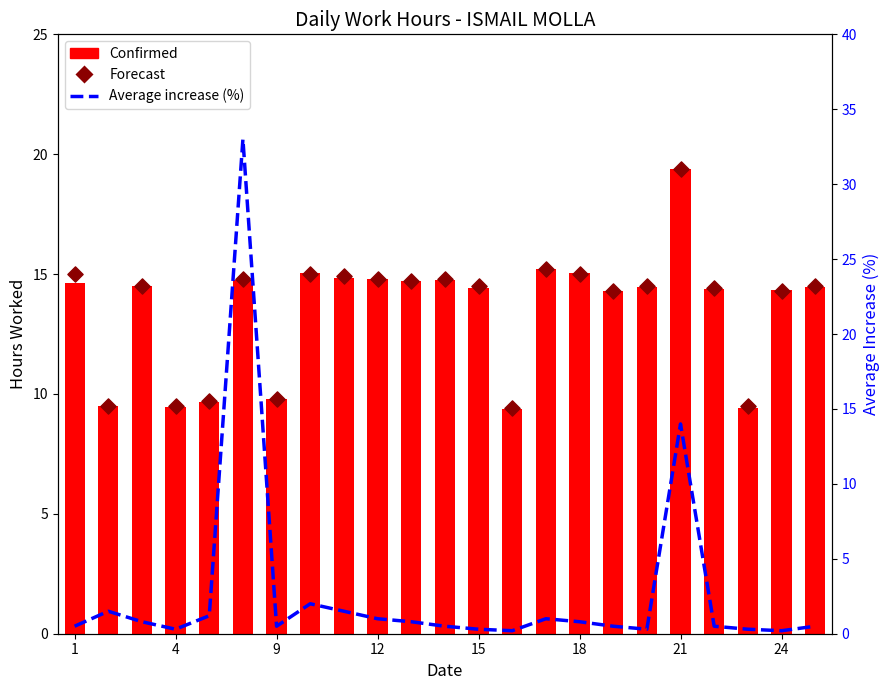

Which series has the widest spread of Y values?

Average increase (%)